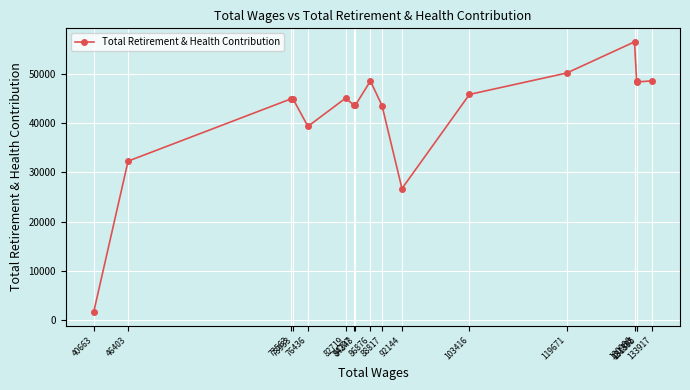

The value at 76436 is 23546. True or false?

False